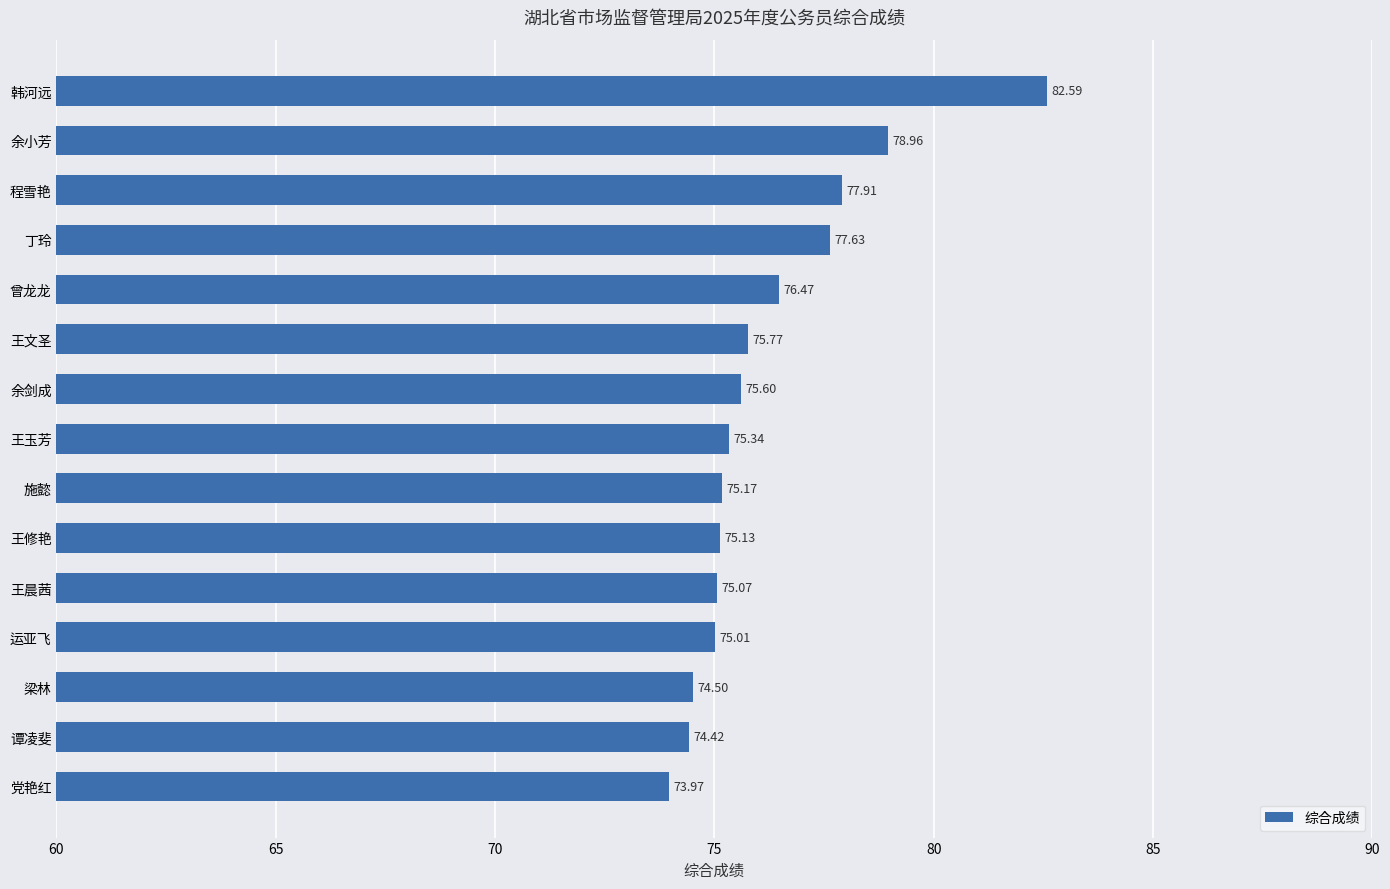

What is the difference between the maximum and second lowest values?

8.2